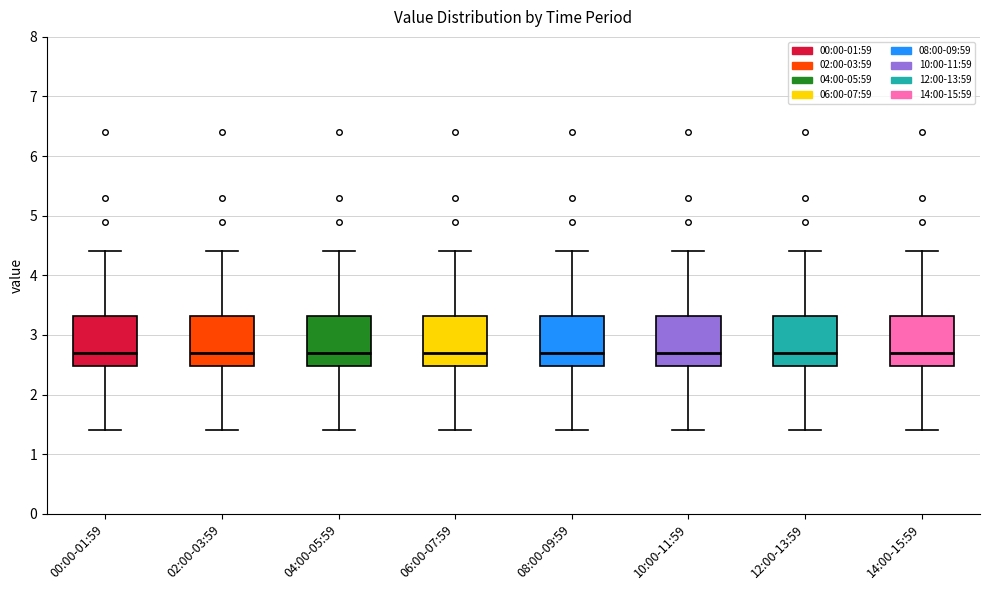

Reading left to right, transcribe this box plot: for each box, give where its median line is, the range the box spans, and where its two whiskers end, as read against the y-axis. The values are not printed on the chart, so give them approximately, as read against the axis.

00:00-01:59: median 2.7, box 2.5 to 3.3, whiskers 1.4 to 4.4
02:00-03:59: median 2.7, box 2.5 to 3.3, whiskers 1.4 to 4.4
04:00-05:59: median 2.7, box 2.5 to 3.3, whiskers 1.4 to 4.4
06:00-07:59: median 2.7, box 2.5 to 3.3, whiskers 1.4 to 4.4
08:00-09:59: median 2.7, box 2.5 to 3.3, whiskers 1.4 to 4.4
10:00-11:59: median 2.7, box 2.5 to 3.3, whiskers 1.4 to 4.4
12:00-13:59: median 2.7, box 2.5 to 3.3, whiskers 1.4 to 4.4
14:00-15:59: median 2.7, box 2.5 to 3.3, whiskers 1.4 to 4.4